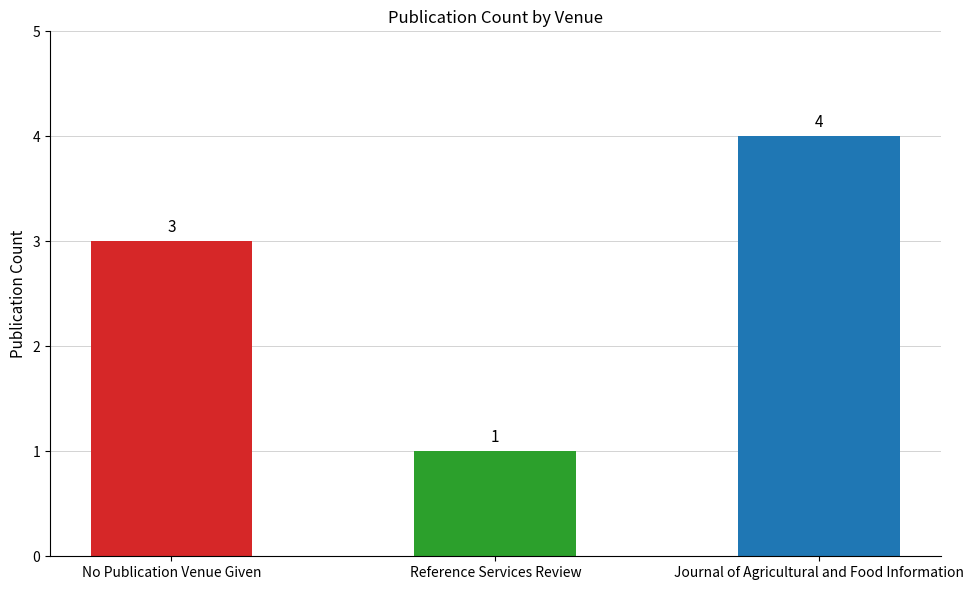

Rank the categories by value from lowest to highest.

Reference Services Review, No Publication Venue Given, Journal of Agricultural and Food Information